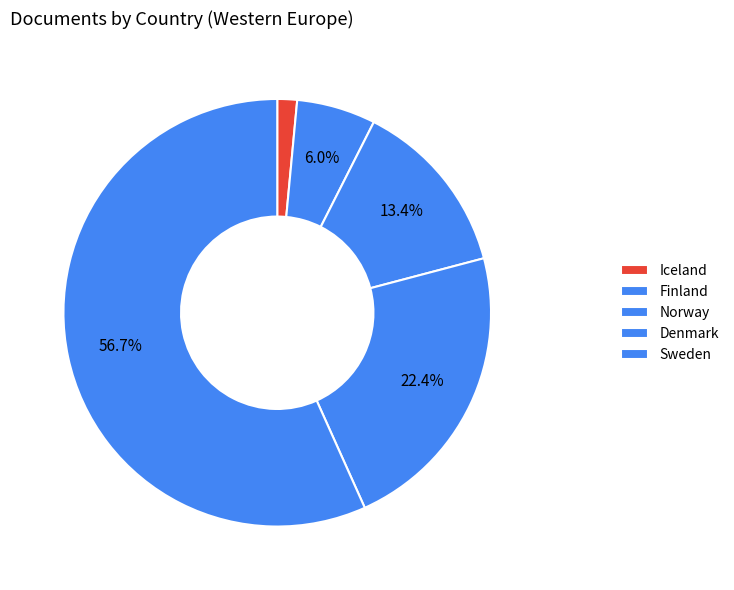

Which slice is the largest?

Sweden